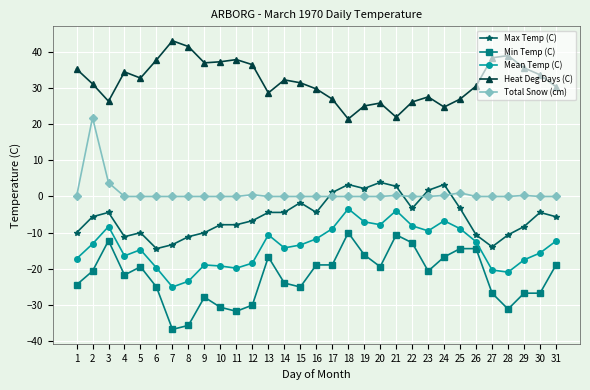

Which category has the highest value across all series?

7